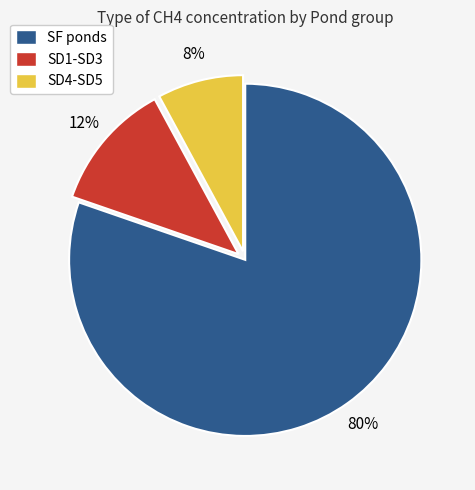

Is the sum of SD4-SD5 and SF ponds greater than half?

Yes